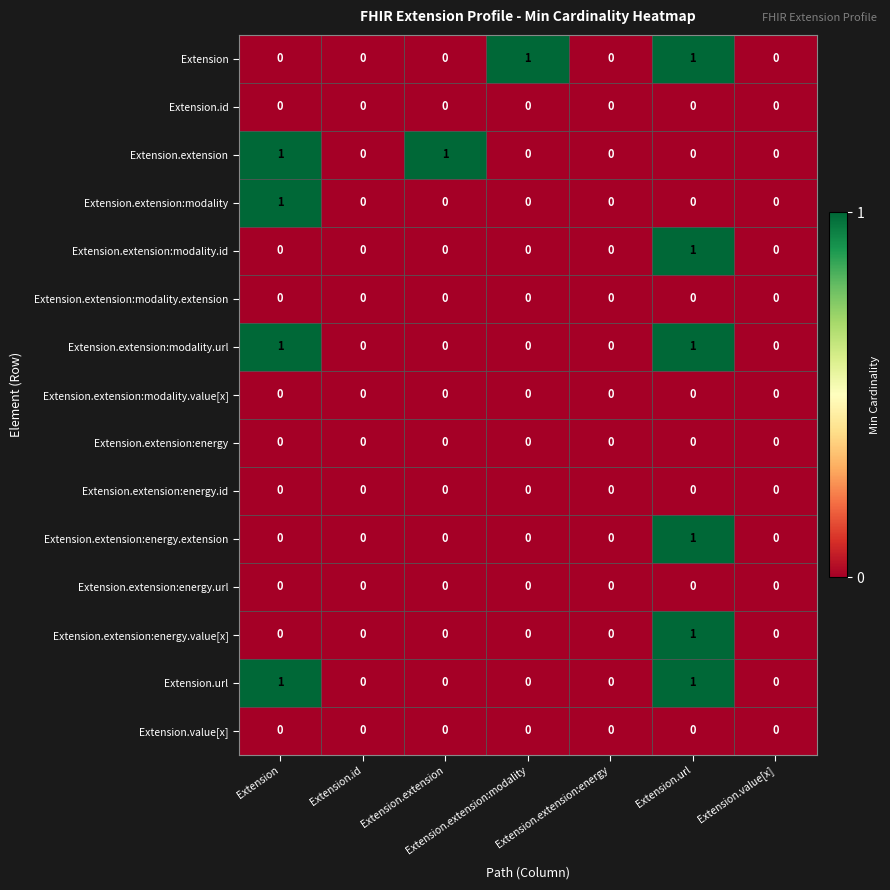

At which category is the sum across all series the highest?

Extension.url